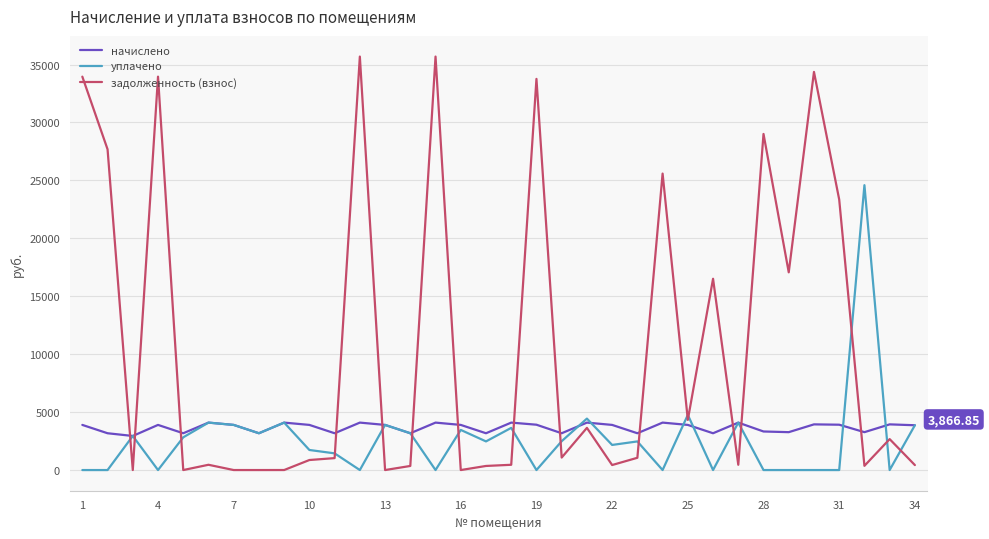

Which series has the largest total across all categories?

задолженность (взнос)